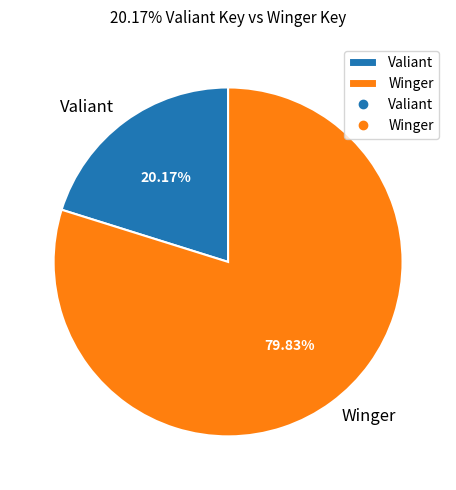

Between Winger and Valiant, which is larger?

Winger